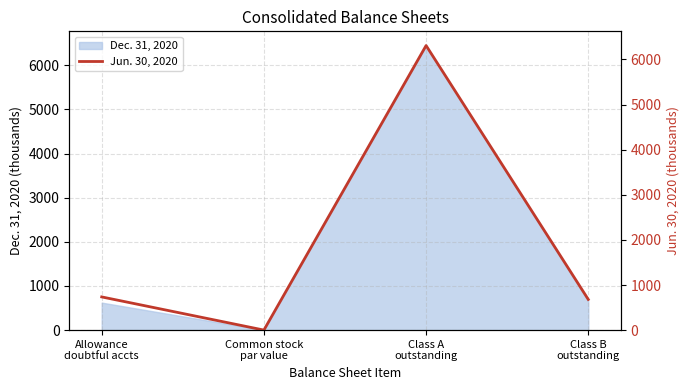

How many points are lower than both their immediate neighbors (excluding endpoints)?

1